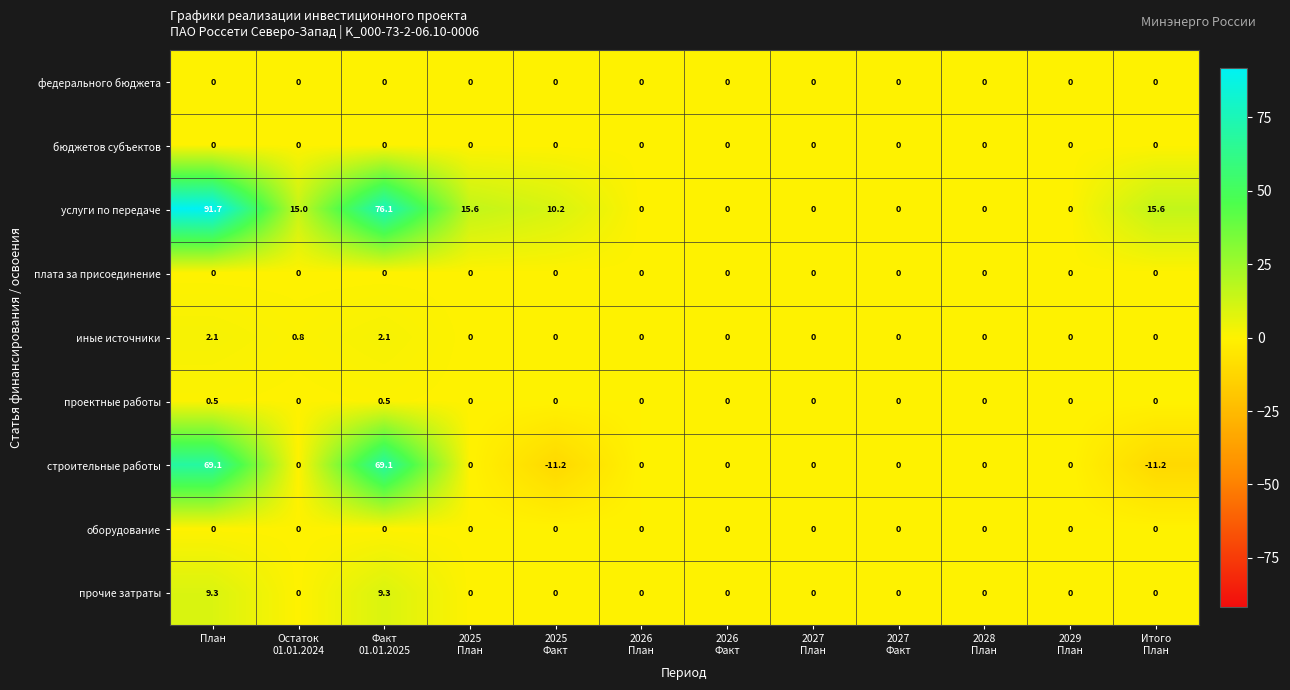

What is the difference between the maximum and second lowest values in the иные источники series?

2.1